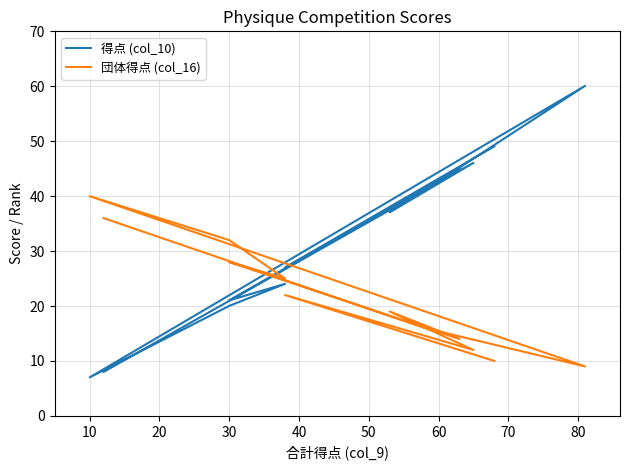

Does the chart have visible grid lines?

Yes